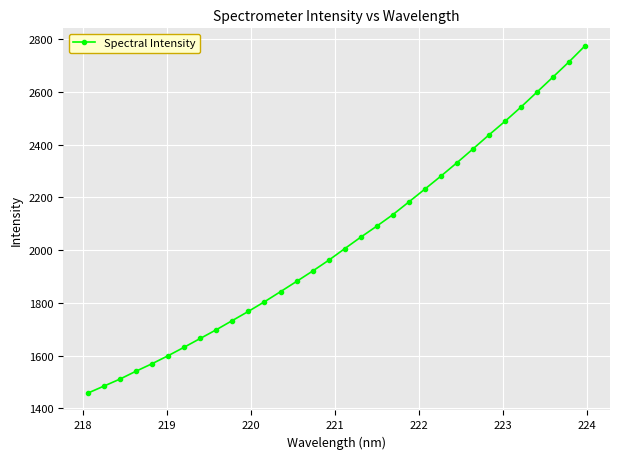

What is the maximum value shown in the chart?

2775.5